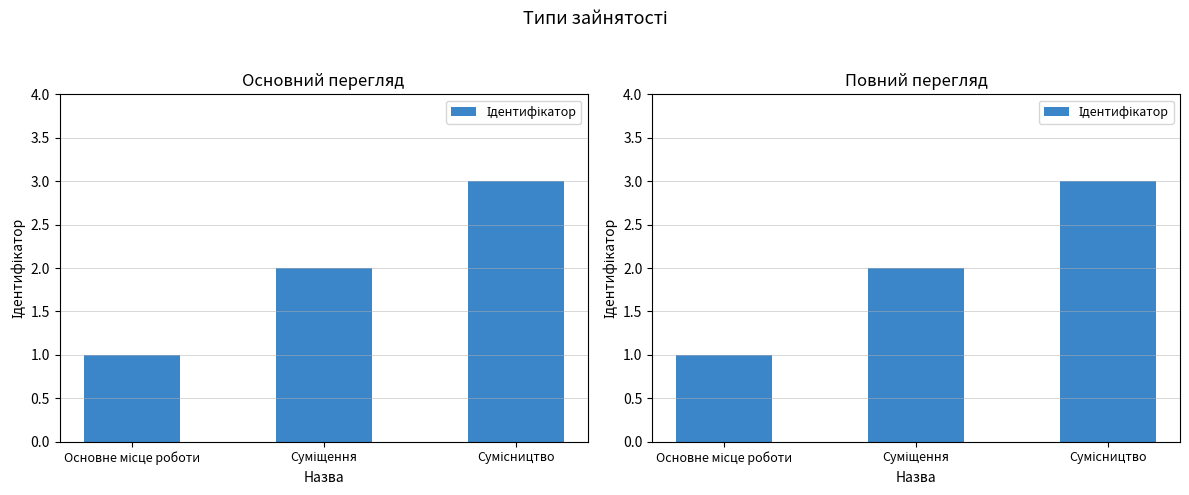

At which category does the chart reach its minimum across all series?

Основне місце роботи